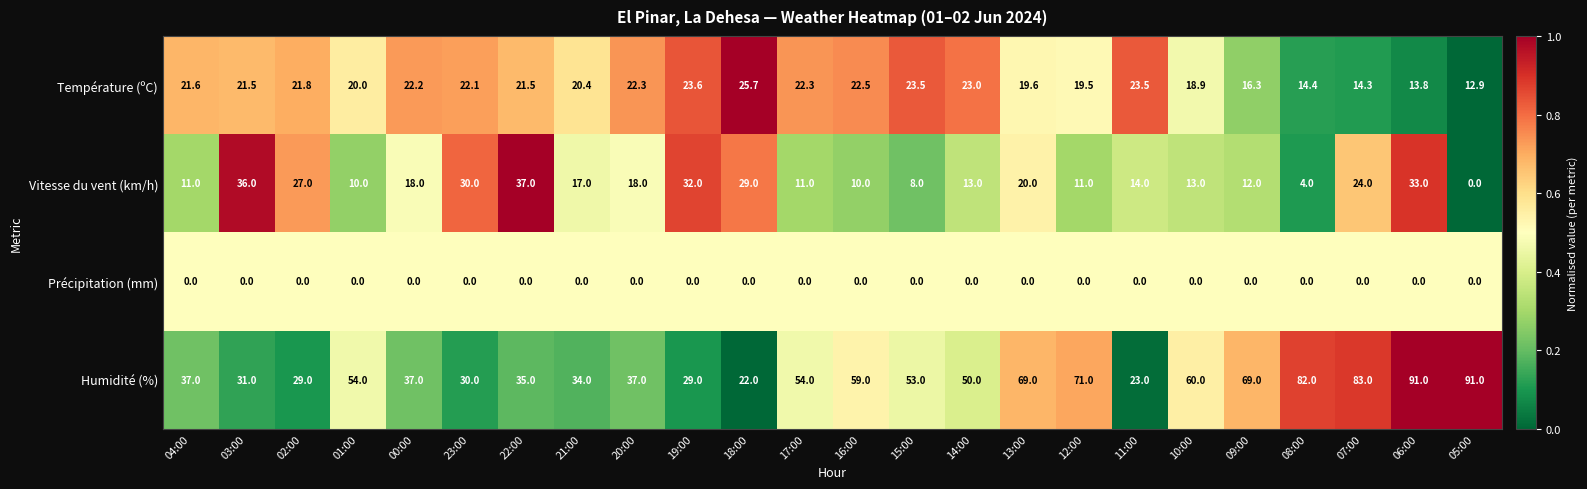

Which series has the largest total across all categories?

Humidité (%)